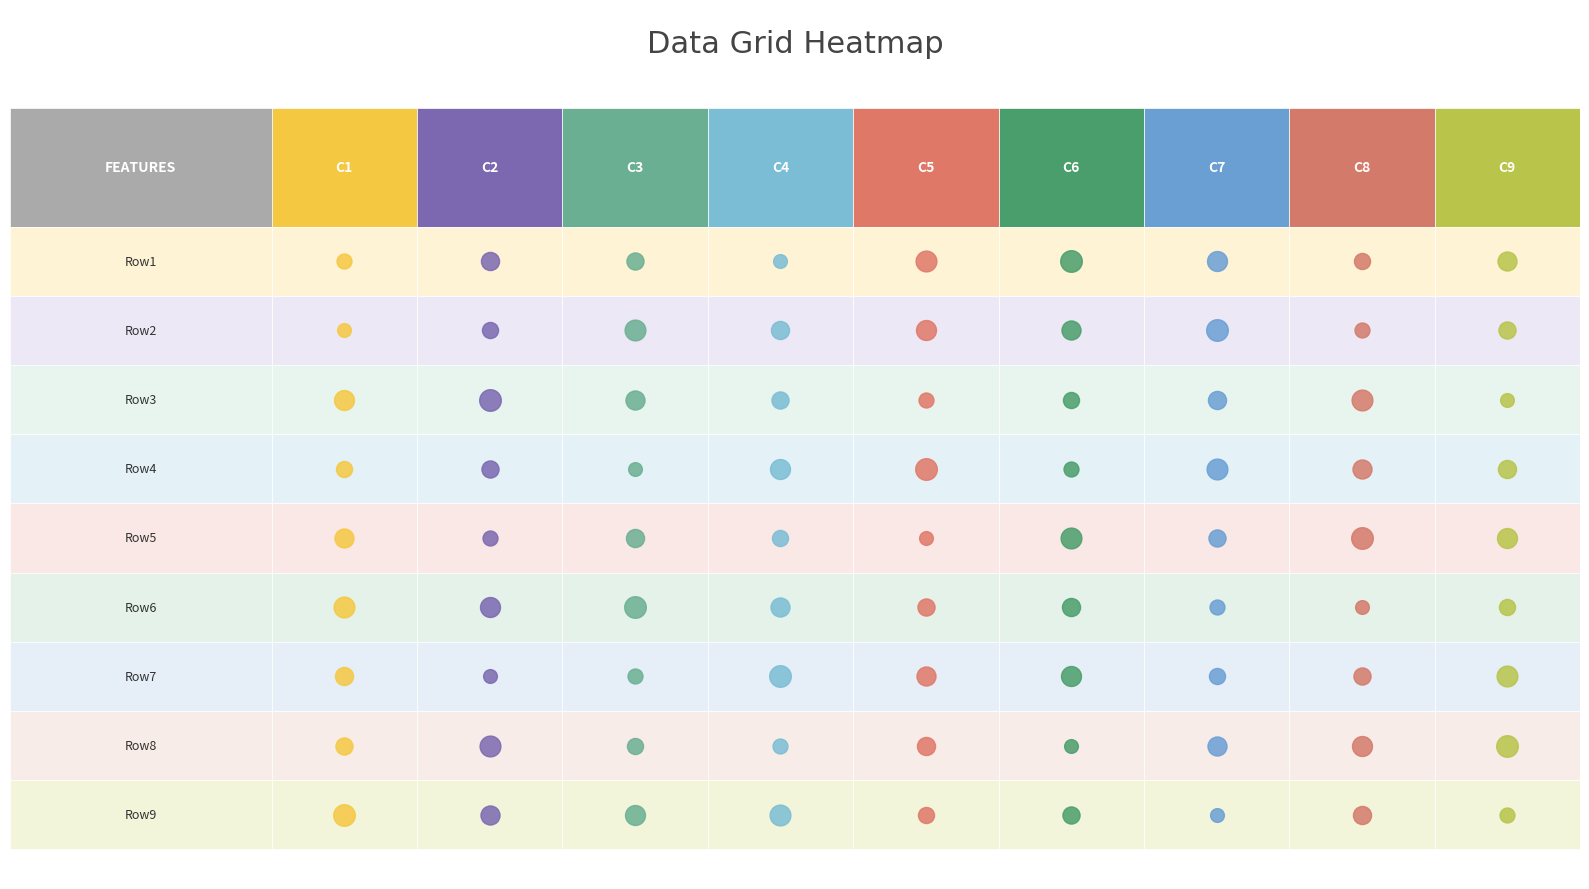

The Row7 series shows 8 at 8. True or false?

True